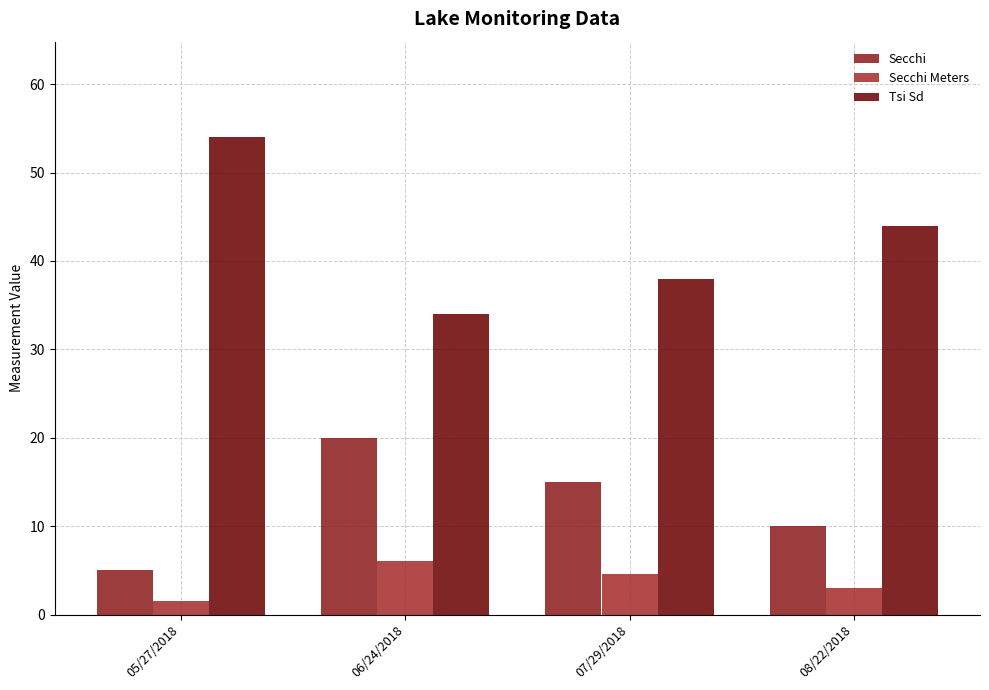

True or false: Tsi Sd has a value of 38.0 at 07/29/2018.

True